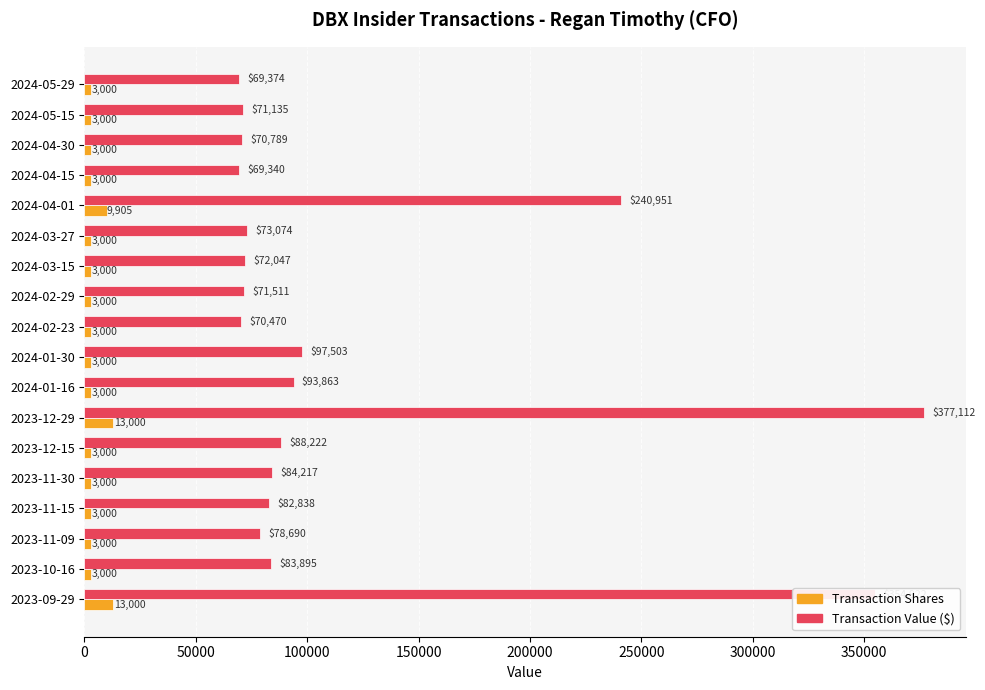

What is the smallest value displayed?

3000